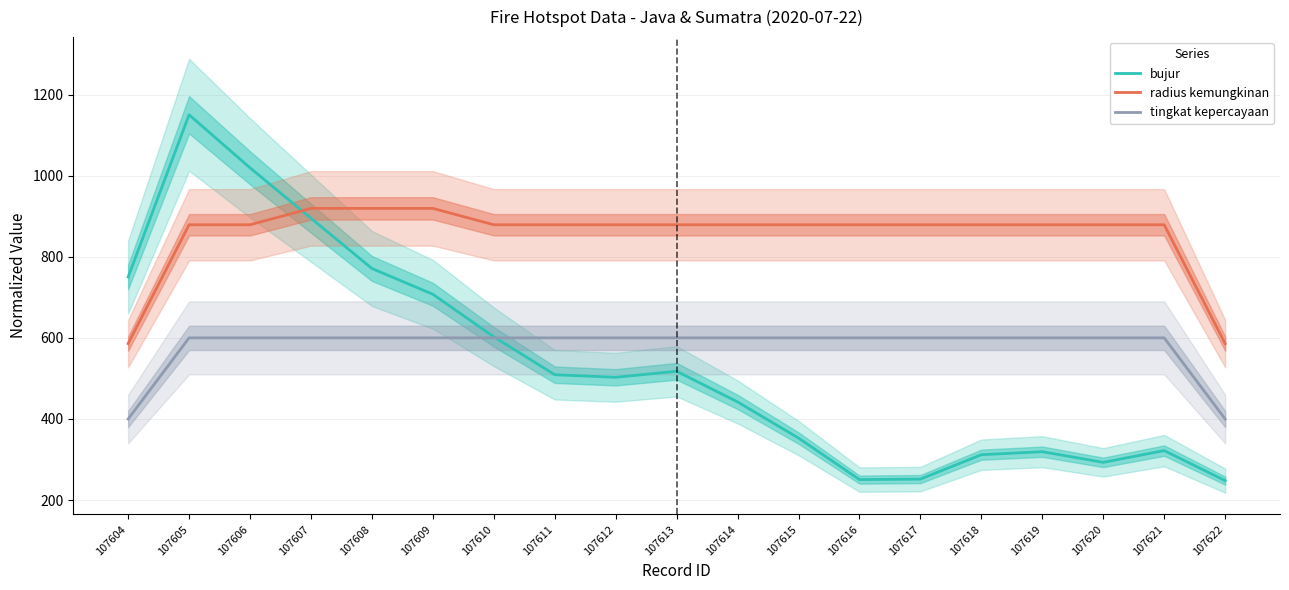

What is the spread (max minus min) of values at 107607?

319.3